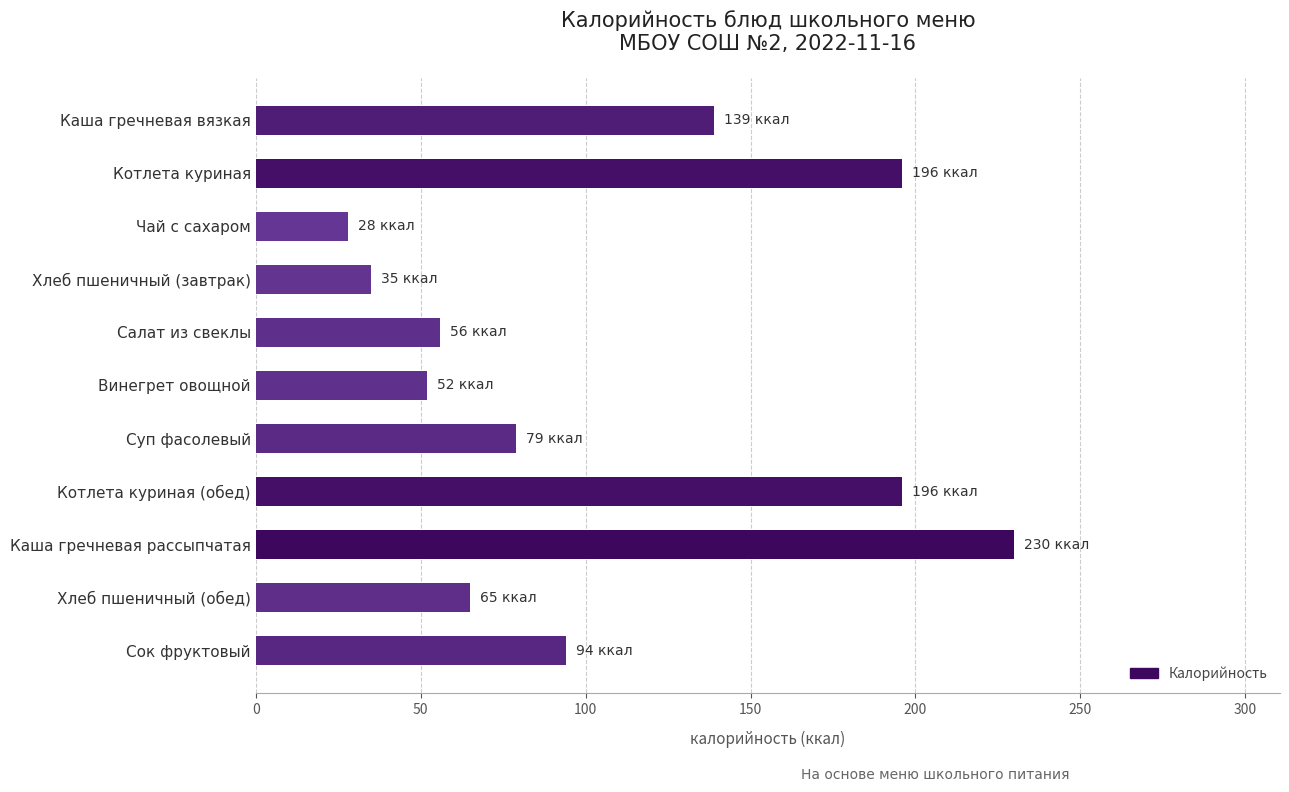

Reading top to bottom, what are all the values shown in this chart?

Каша гречневая вязкая=139	Котлета куриная=196	Чай с сахаром=28	Хлеб пшеничный (завтрак)=35	Салат из свеклы=56	Винегрет овощной=52	Суп фасолевый=79	Котлета куриная (обед)=196	Каша гречневая рассыпчатая=230	Хлеб пшеничный (обед)=65	Сок фруктовый=94